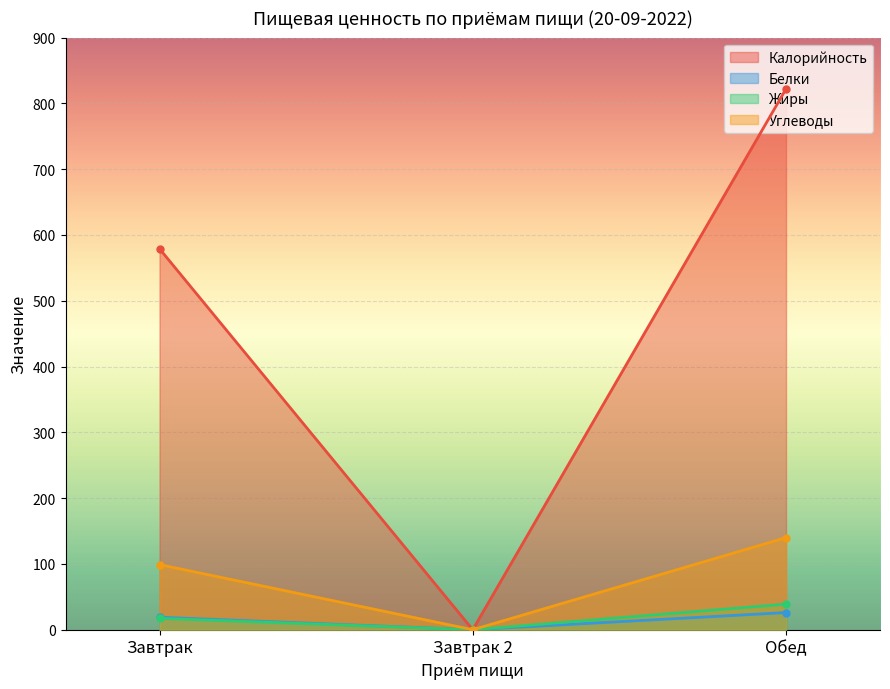

What position from the right is Завтрак?

3